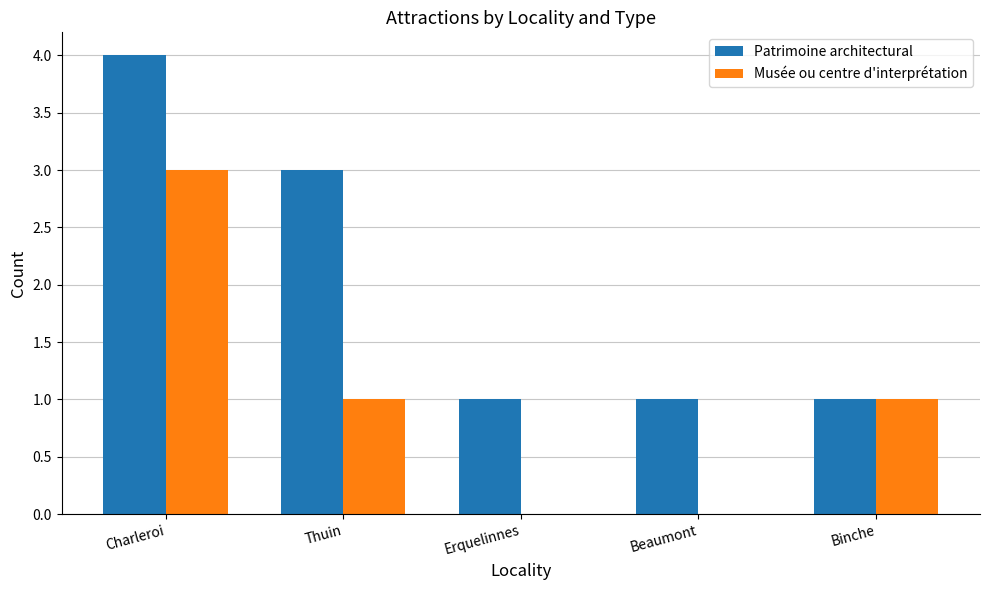

What is the average value of the Musée ou centre d'interprétation series?

1